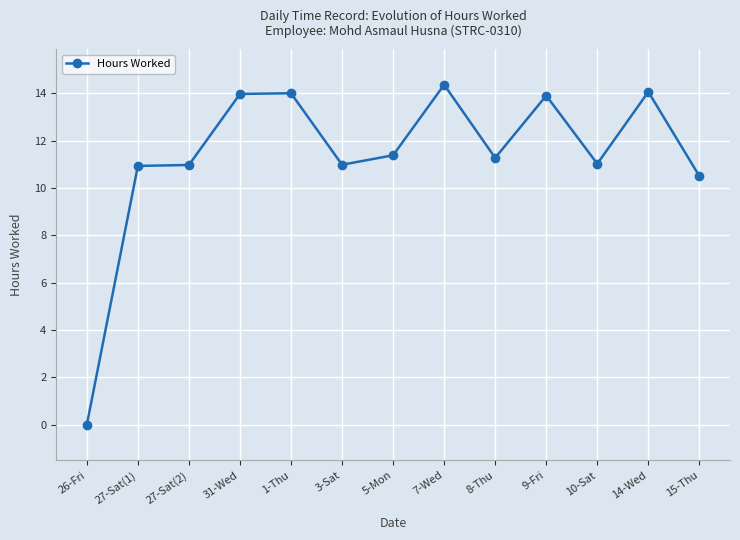

What is the label of the 6th point from the right?

7-Wed